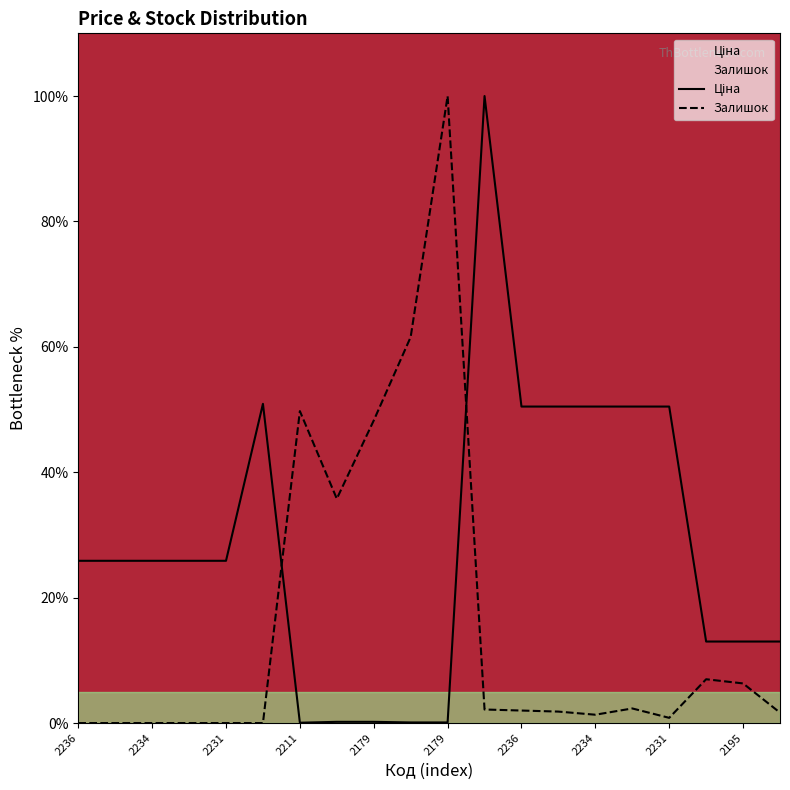

Where does the Залишок series first go above 1?

2211